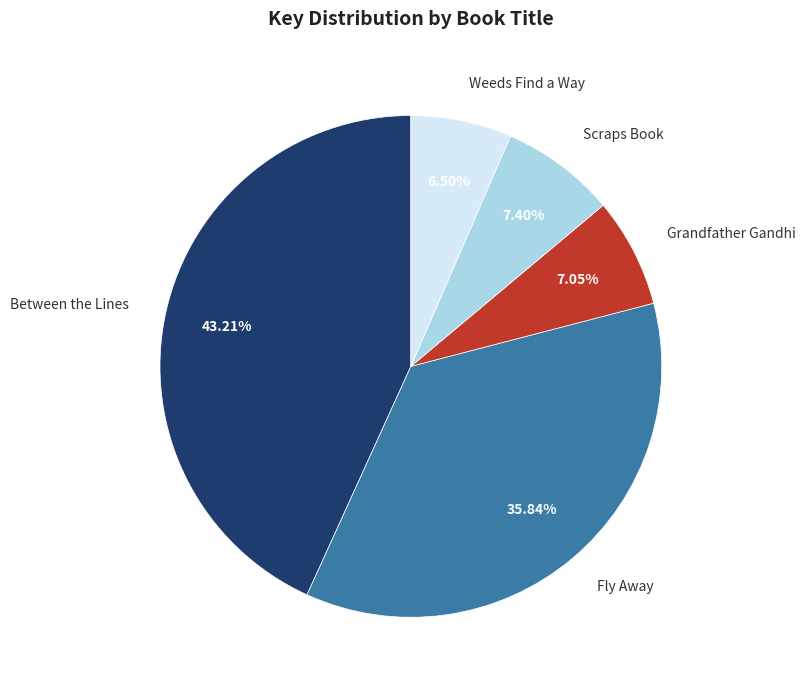

Is there any slice that represents more than half of the pie?

No